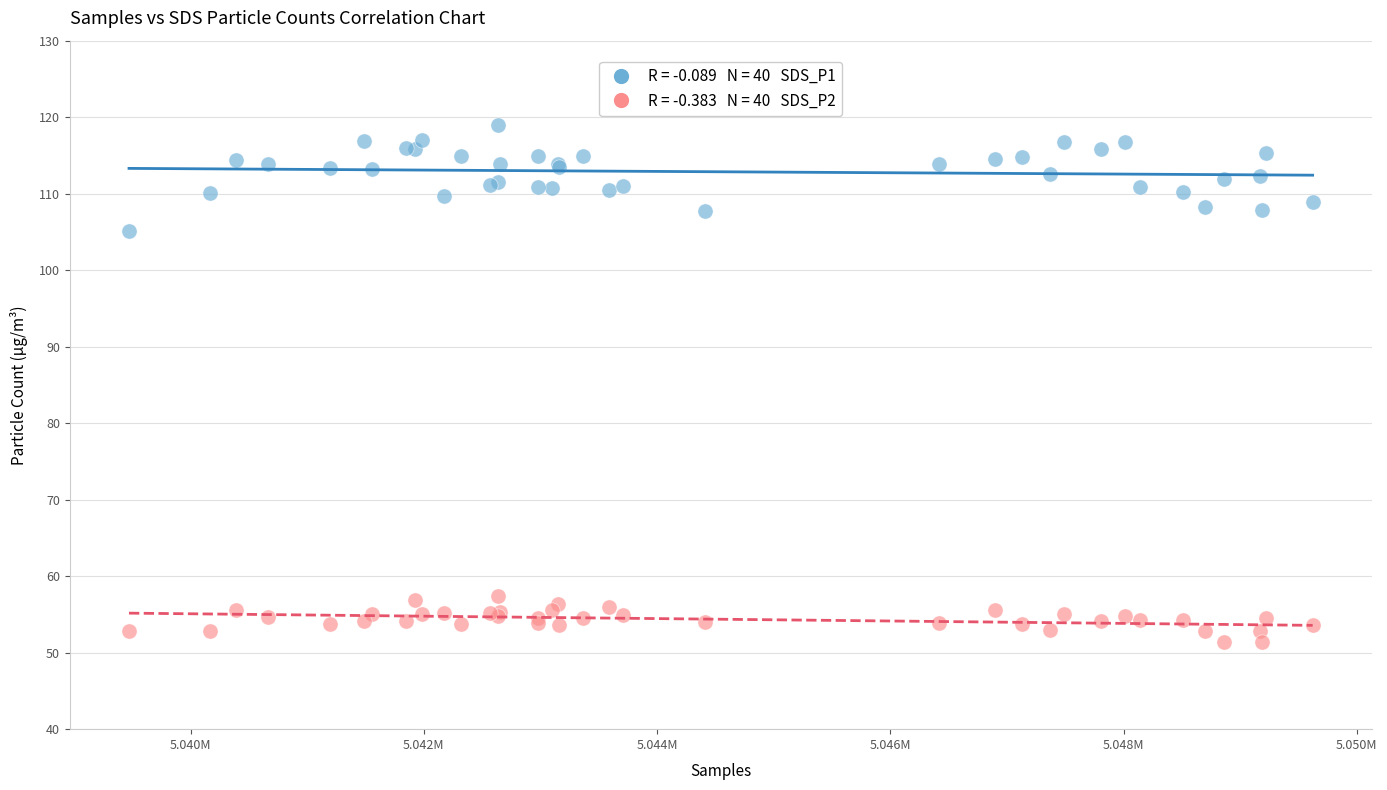

Across all series, what Y value is closest to 85?

105.2